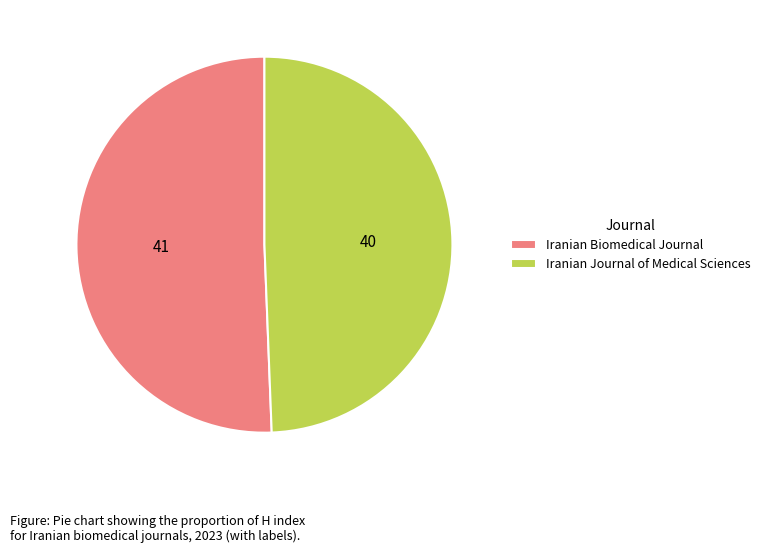

What is the largest slice in the pie chart?

Iranian Biomedical Journal